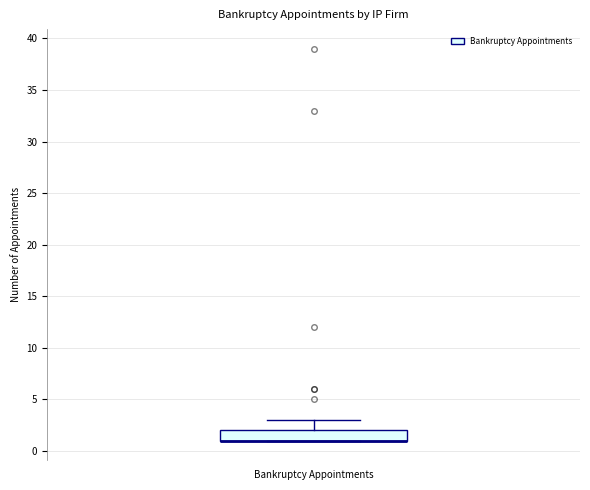

Transcribe this box plot: give where the median line is, the range the box spans, and where the two whiskers end, as read against the y-axis. The values are not printed on the chart, so give them approximately, as read against the axis.

median 1 (drawn on the box's lower edge), box 1 to 2, whiskers 1 to 3